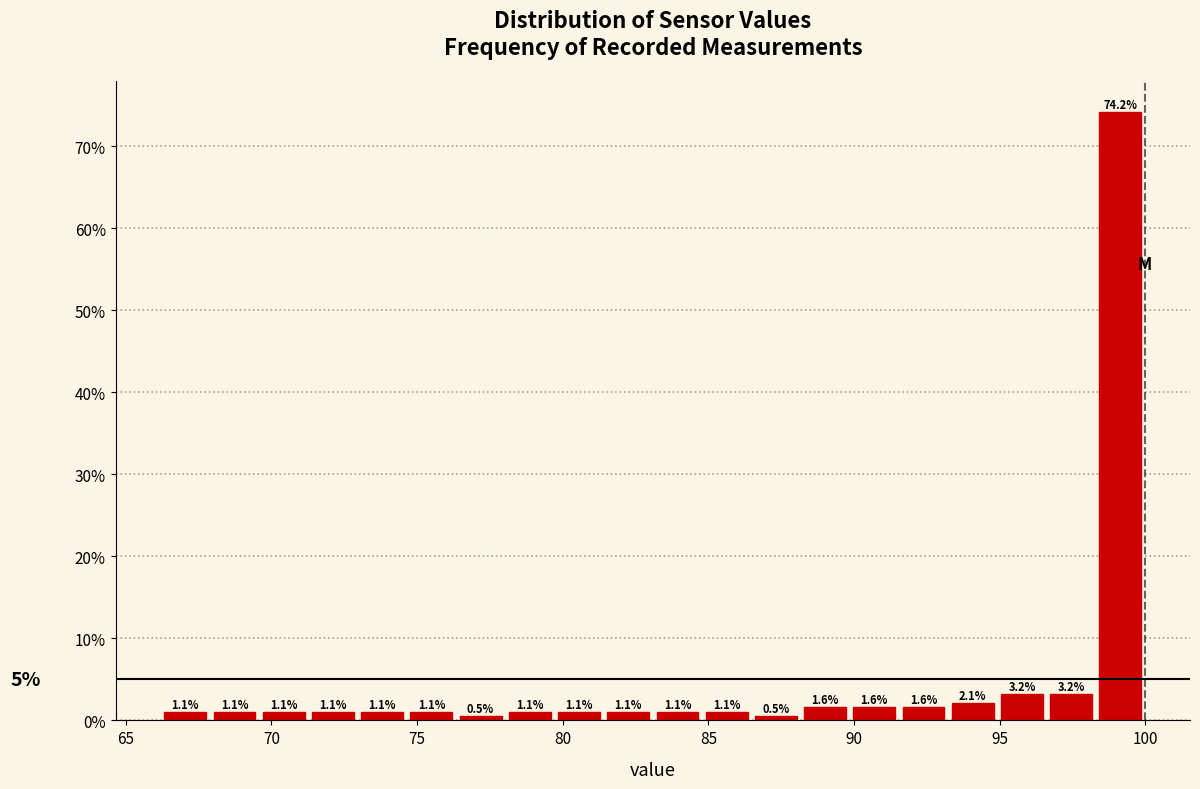

Read against the x-axis, roughly where is the centre of the tallest bar?

99.0